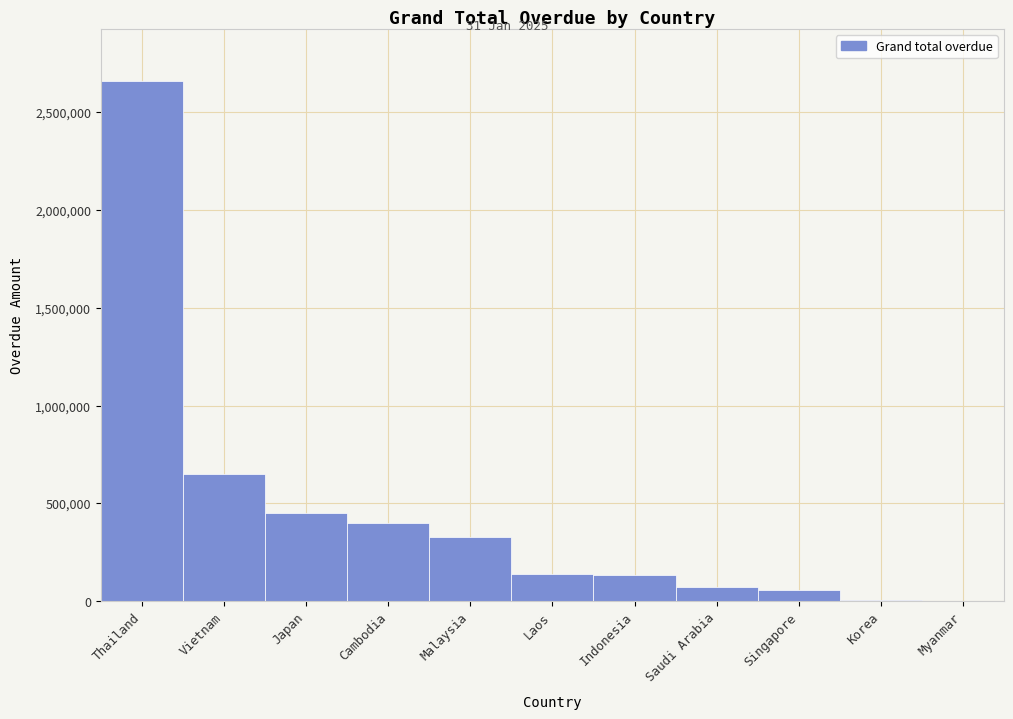

What is the sum of the values at Indonesia and Malaysia?

462263.0